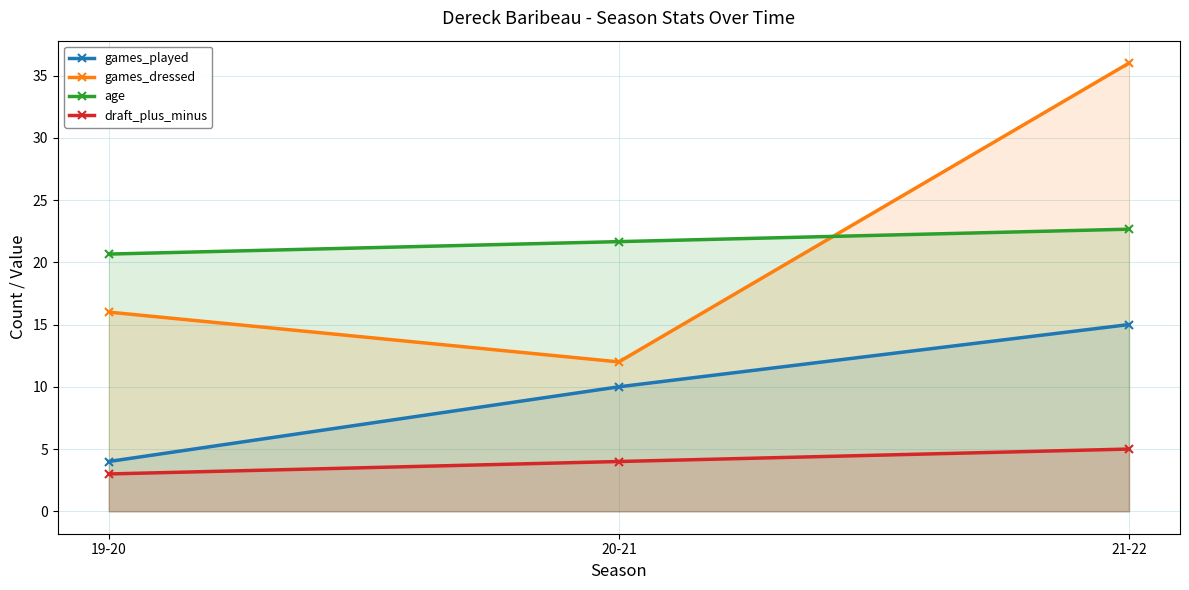

What is the value of the games_dressed point at the 1st from the left?

16.0